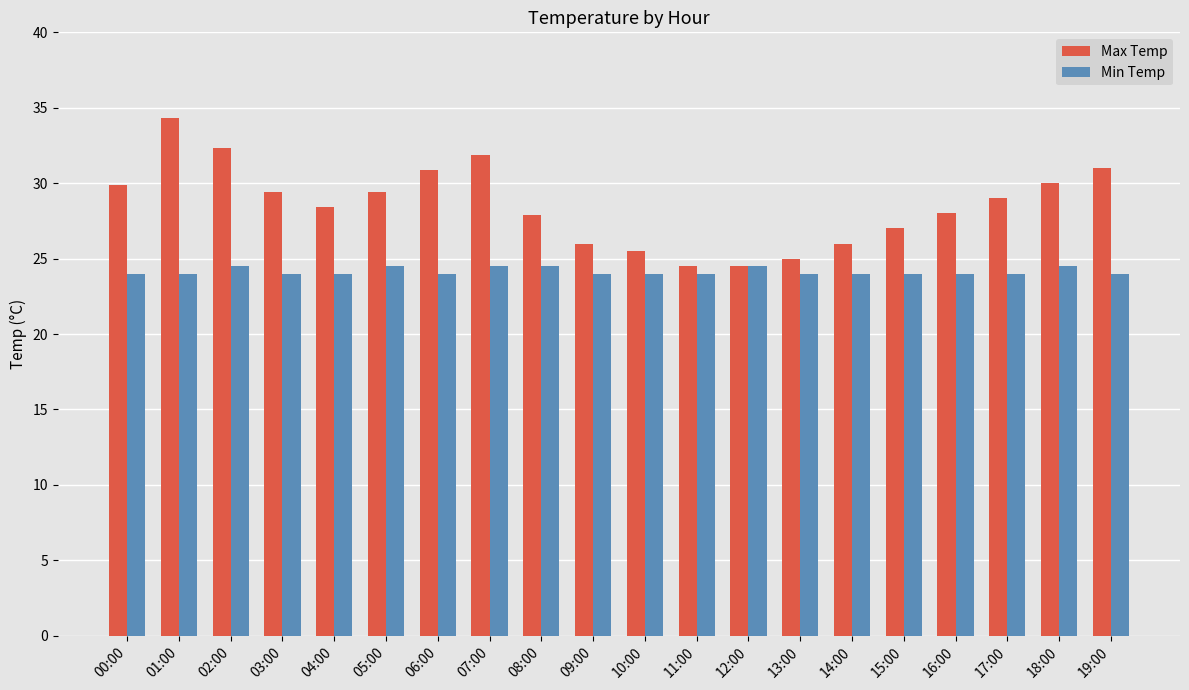

What is the total value across all series at 16:00?

52.0